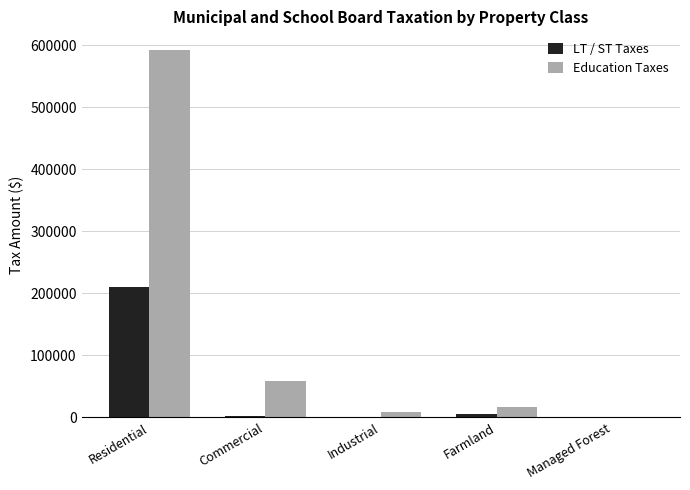

Are the bars horizontal?

No